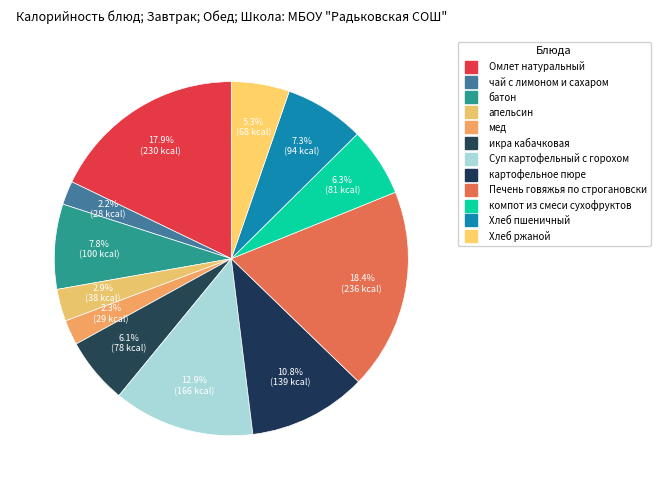

What is the ratio of the value at чай с лимоном и сахаром to the value at икра кабачковая?

0.4